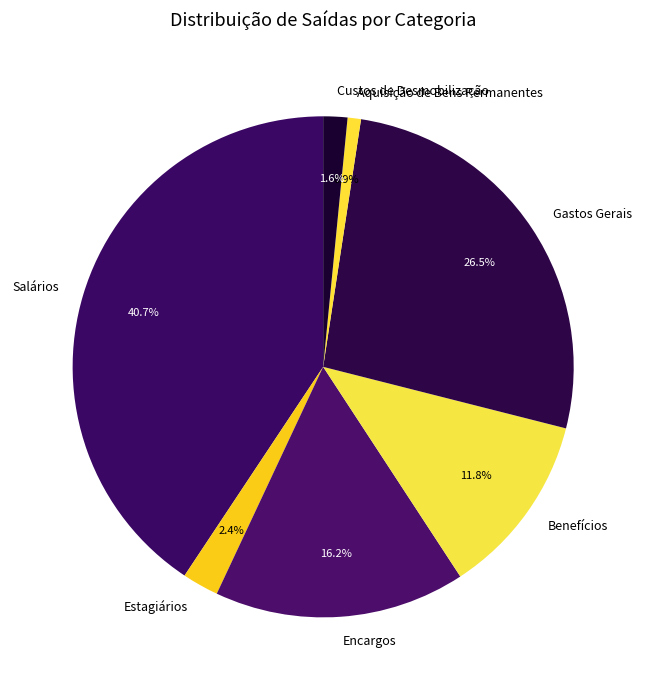

True or false: Aquisição de Bens Permanentes accounts for 7% of the total.

False